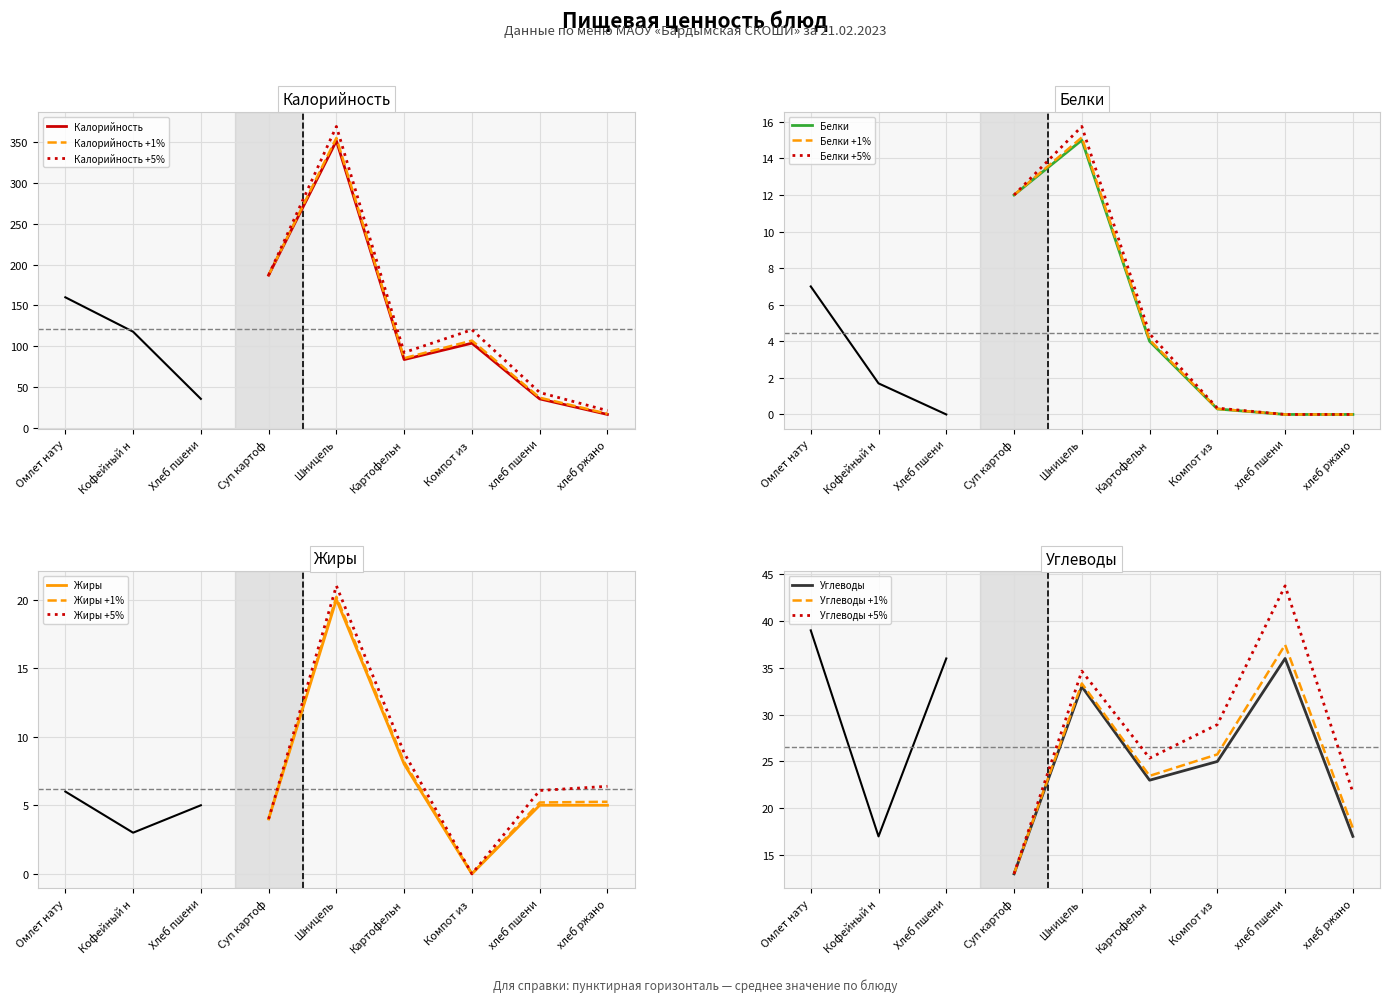

At which label does Жиры reach its minimum?

Компот из 